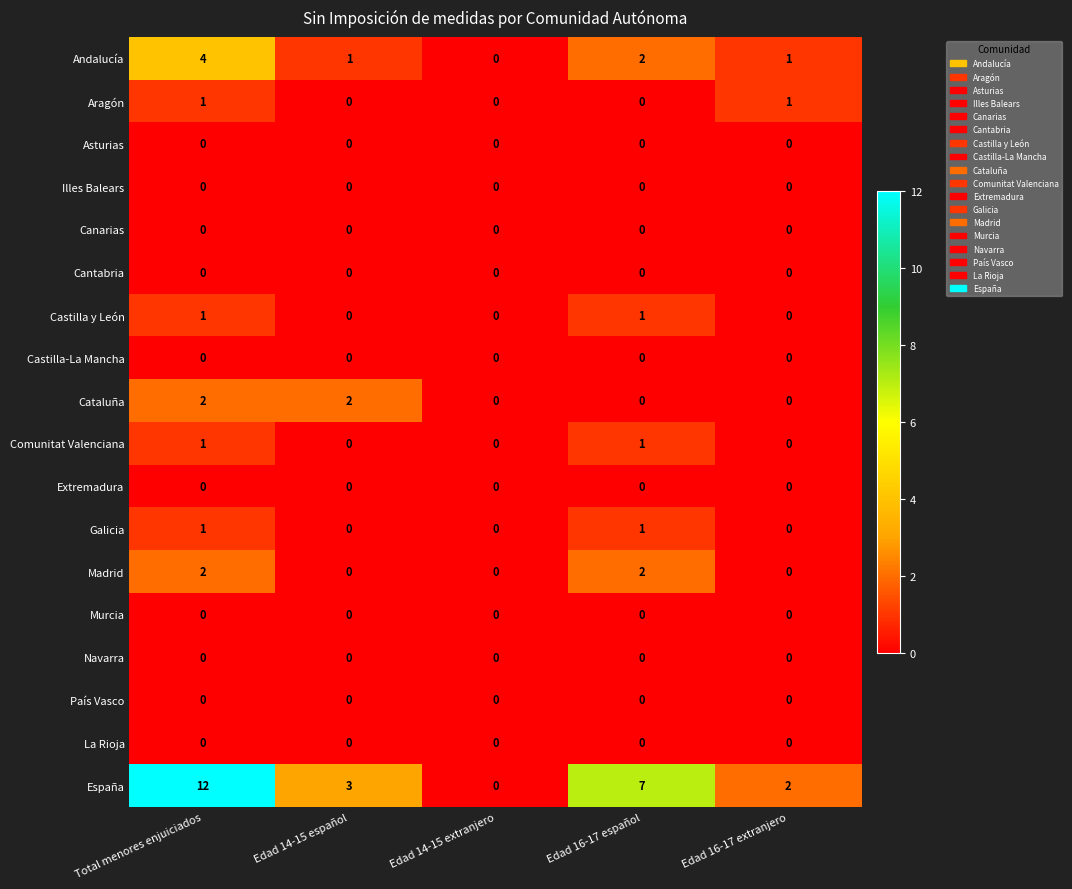

Count the Cataluña values in the range 0 to 2.

5